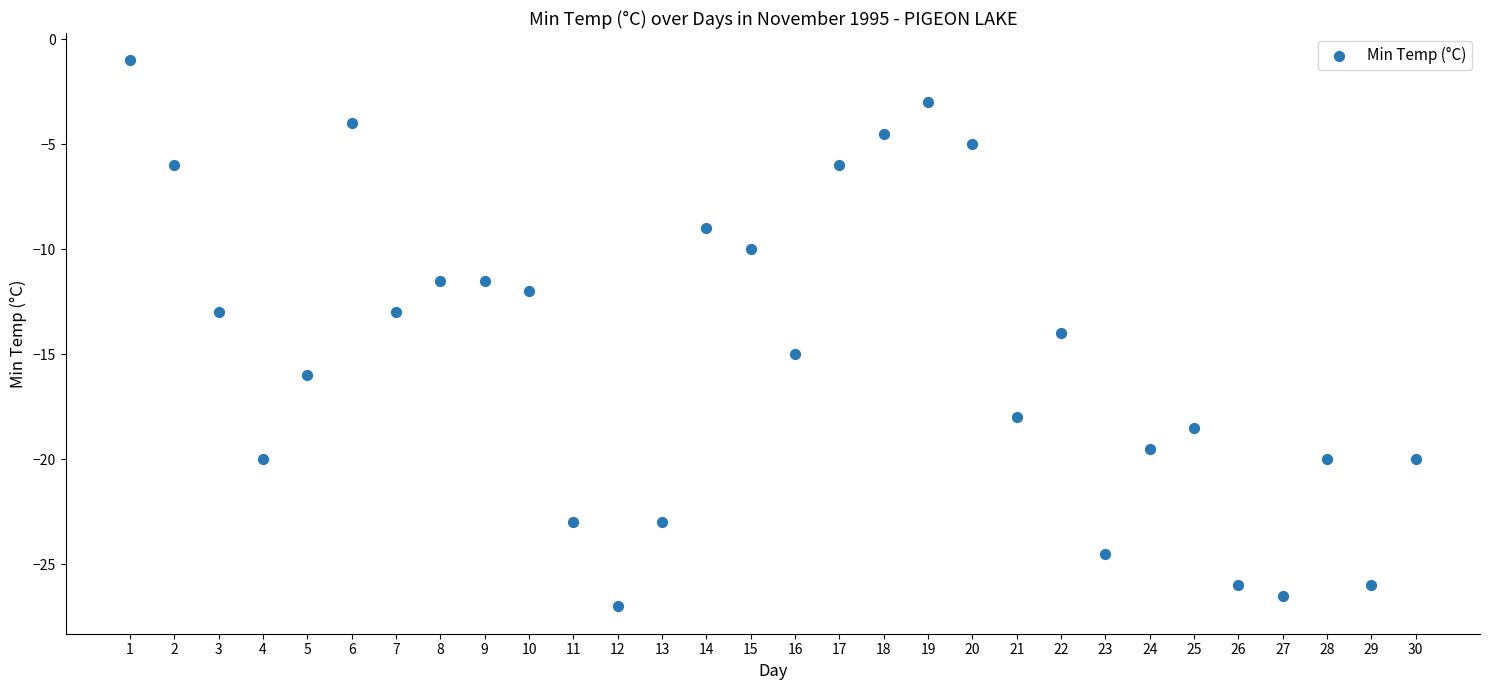

What is the range of Y values (max minus min)?

26.0